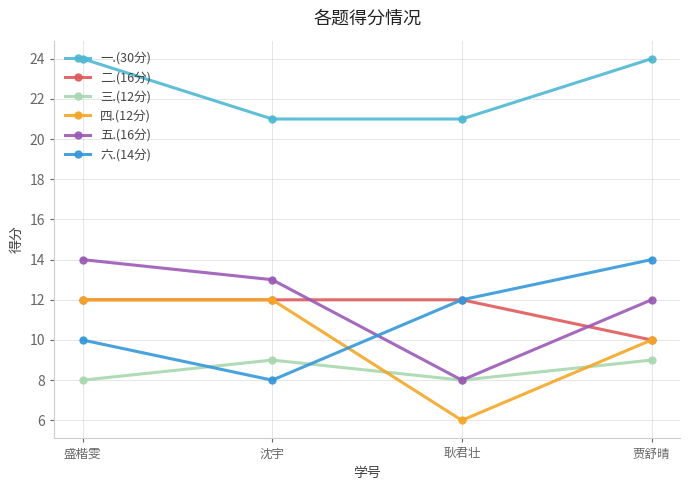

Reading left to right, extract all data points from this chart.

一.(30分): 24	21	21	24
二.(16分): 12	12	12	10
三.(12分): 8	9	8	9
四.(12分): 12	12	6	10
五.(16分): 14	13	8	12
六.(14分): 10	8	12	14